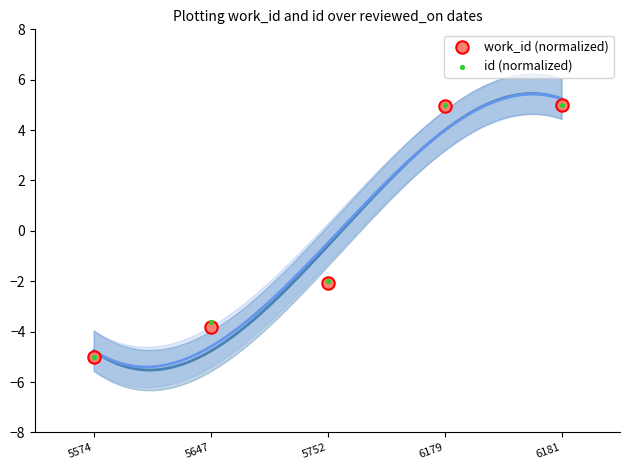

Which series contains the lowest Y value?

work_id (normalized)